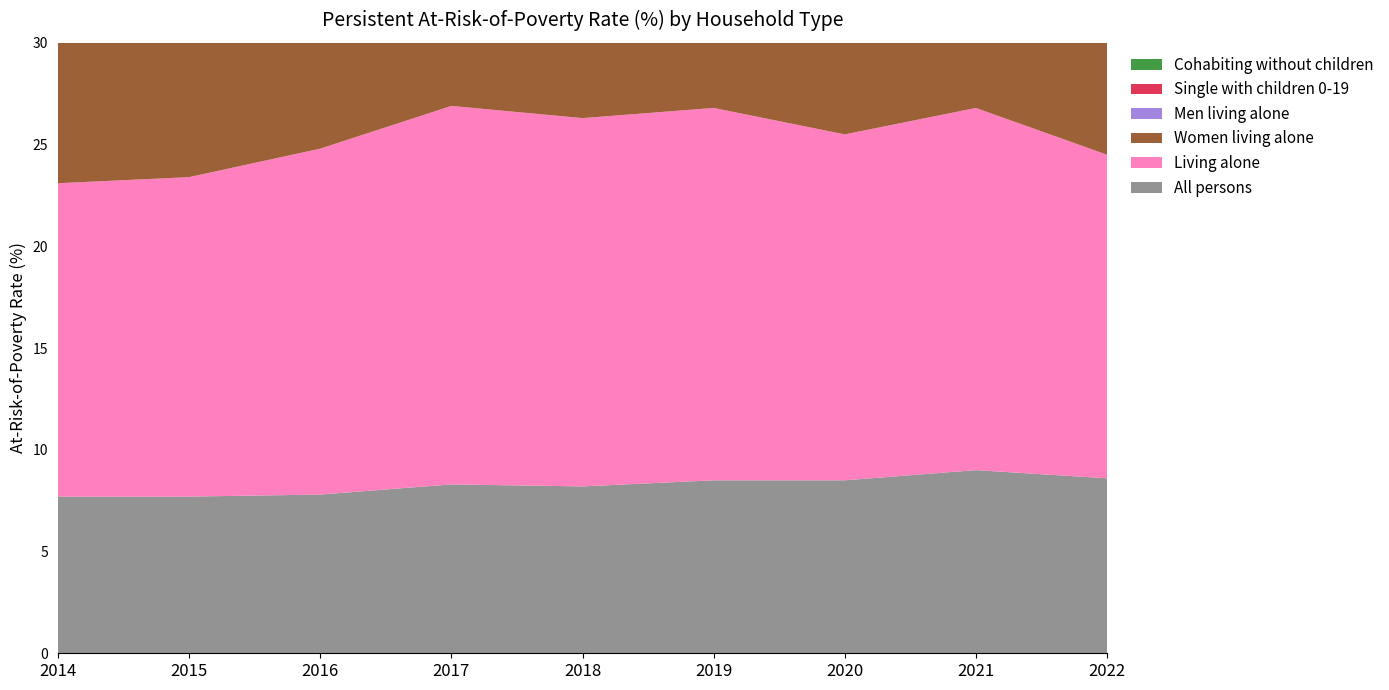

Reading left to right, what are all the values shown in this chart?

All persons: 2014=7.7	2015=7.7	2016=7.8	2017=8.3	2018=8.2	2019=8.5	2020=8.5	2021=9.0	2022=8.6
Living alone: 2014=15.4	2015=15.7	2016=17.0	2017=18.6	2018=18.1	2019=18.3	2020=17.0	2021=17.8	2022=15.9
Women living alone: 2014=16.5	2015=16.8	2016=18.4	2017=20.7	2018=20.1	2019=20.6	2020=18.6	2021=19.7	2022=17.6
Men living alone: 2014=14.1	2015=14.4	2016=15.4	2017=16.2	2018=15.7	2019=15.9	2020=15.2	2021=15.7	2022=14.0
Single with children 0-19: 2014=18.2	2015=18.2	2016=17.2	2017=17.4	2018=16.7	2019=16.8	2020=16.4	2021=17.1	2022=16.6
Cohabiting without children: 2014=2.3	2015=2.3	2016=2.4	2017=2.6	2018=2.6	2019=2.6	2020=2.4	2021=2.6	2022=2.5